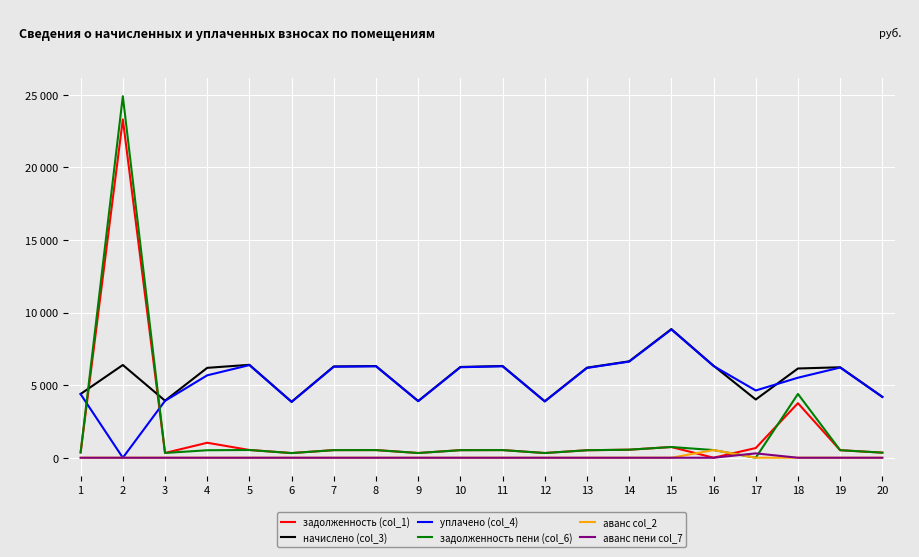

Does the chart display data point markers on the line(s)?

No